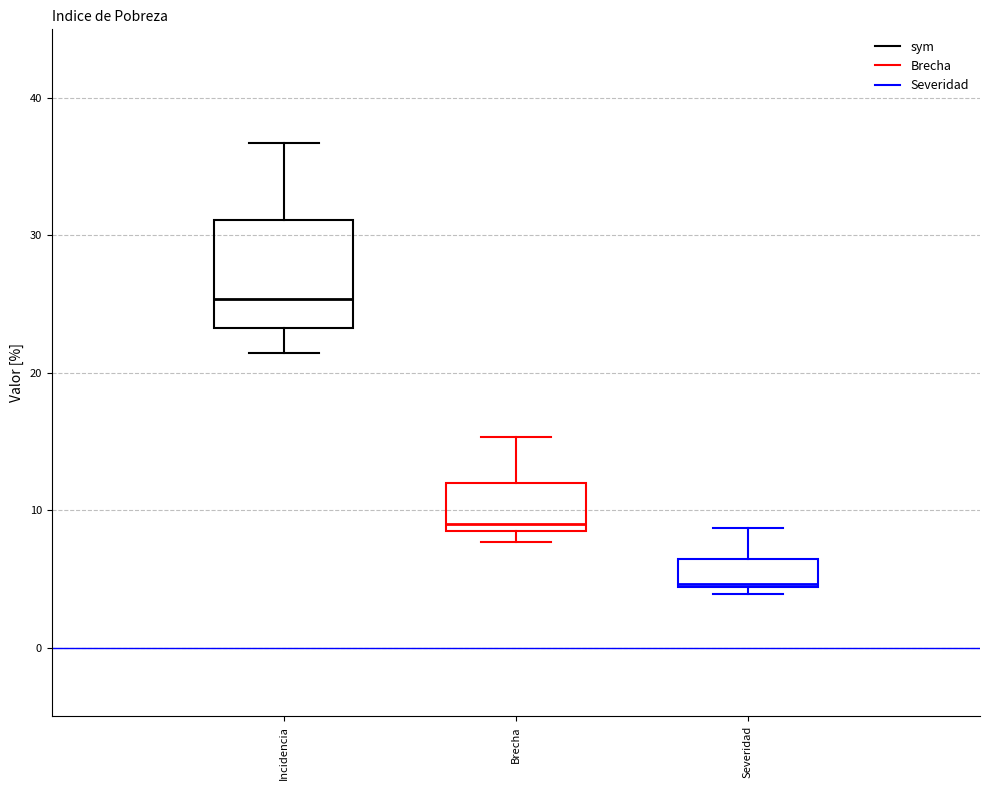

Which box has the lowest median line?

Severidad